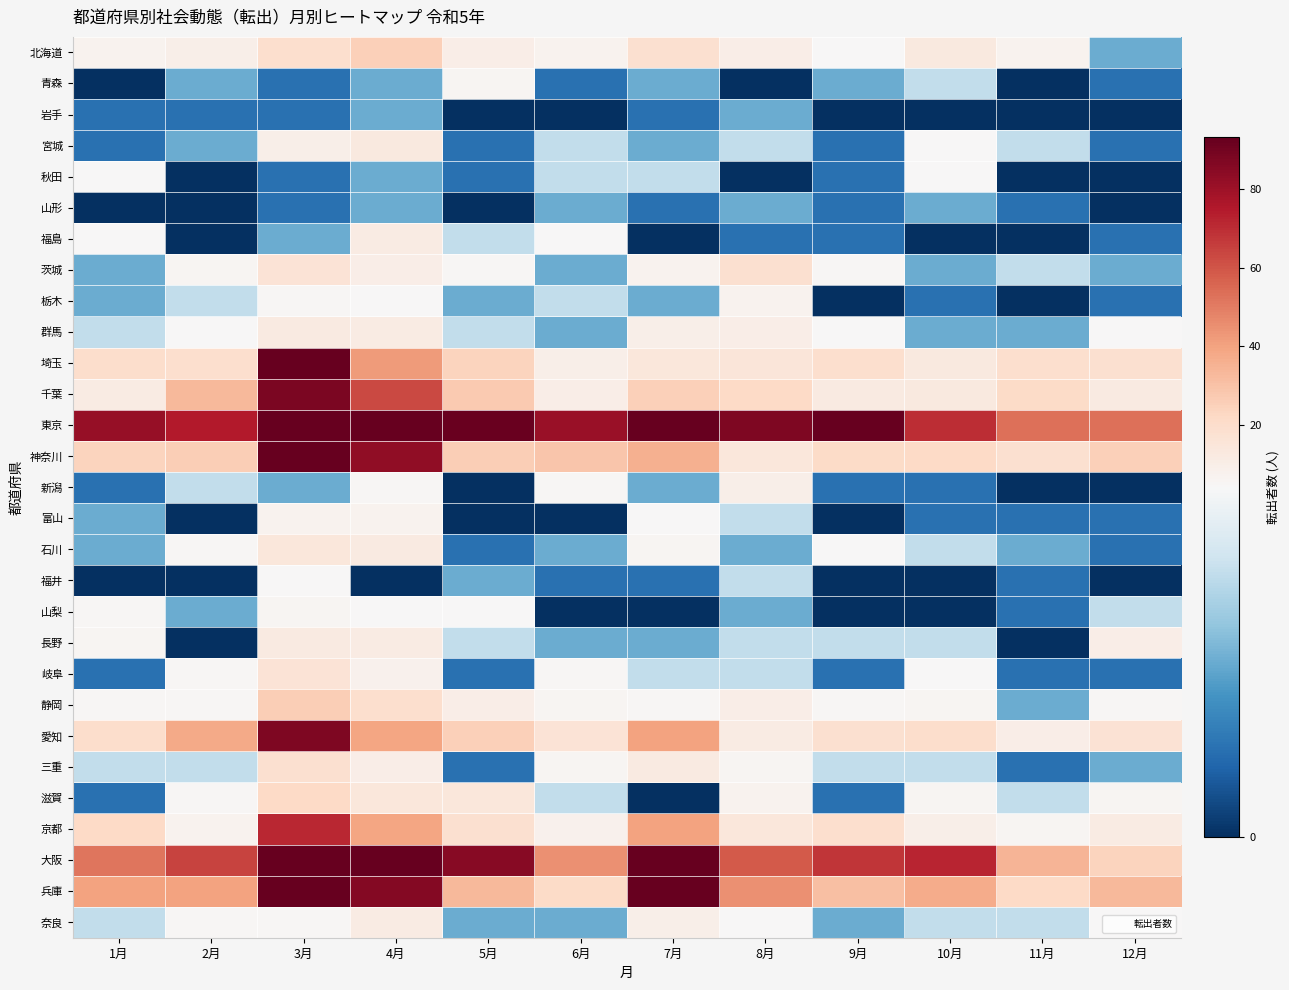

Reading left to right, extract all data points from this chart.

北海道: 1月=7	2月=9	3月=19	4月=25	5月=10	6月=7	7月=18	8月=10	9月=4	10月=13	11月=7	12月=2
青森: 1月=0	2月=2	3月=1	4月=2	5月=6	6月=1	7月=2	8月=0	9月=2	10月=3	11月=0	12月=1
岩手: 1月=1	2月=1	3月=1	4月=2	5月=0	6月=0	7月=1	8月=2	9月=0	10月=0	11月=0	12月=0
宮城: 1月=1	2月=2	3月=9	4月=13	5月=1	6月=3	7月=2	8月=3	9月=1	10月=4	11月=3	12月=1
秋田: 1月=4	2月=0	3月=1	4月=2	5月=1	6月=3	7月=3	8月=0	9月=1	10月=4	11月=0	12月=0
山形: 1月=0	2月=0	3月=1	4月=2	5月=0	6月=2	7月=1	8月=2	9月=1	10月=2	11月=1	12月=0
福島: 1月=4	2月=0	3月=2	4月=11	5月=3	6月=4	7月=0	8月=1	9月=1	10月=0	11月=0	12月=1
茨城: 1月=2	2月=6	3月=16	4月=10	5月=5	6月=2	7月=7	8月=18	9月=5	10月=2	11月=3	12月=2
栃木: 1月=2	2月=3	3月=5	4月=4	5月=2	6月=3	7月=2	8月=7	9月=0	10月=1	11月=0	12月=1
群馬: 1月=3	2月=4	3月=12	4月=11	5月=3	6月=2	7月=9	8月=10	9月=4	10月=2	11月=2	12月=4
埼玉: 1月=20	2月=19	3月=94	4月=42	5月=24	6月=9	7月=14	8月=15	9月=19	10月=13	11月=19	12月=18
千葉: 1月=11	2月=33	3月=88	4月=63	5月=27	6月=10	7月=25	8月=22	9月=12	10月=13	11月=21	12月=12
東京: 1月=82	2月=75	3月=454	4月=178	5月=92	6月=81	7月=105	8月=87	9月=98	10月=70	11月=53	12月=53
神奈川: 1月=24	2月=26	3月=145	4月=83	5月=26	6月=29	7月=36	8月=14	9月=21	10月=22	11月=18	12月=25
新潟: 1月=1	2月=3	3月=2	4月=5	5月=0	6月=5	7月=2	8月=9	9月=1	10月=1	11月=0	12月=0
富山: 1月=2	2月=0	3月=7	4月=7	5月=0	6月=0	7月=4	8月=3	9月=0	10月=1	11月=1	12月=1
石川: 1月=2	2月=5	3月=14	4月=12	5月=1	6月=2	7月=6	8月=2	9月=4	10月=3	11月=2	12月=1
福井: 1月=0	2月=0	3月=4	4月=0	5月=2	6月=1	7月=1	8月=3	9月=0	10月=0	11月=1	12月=0
山梨: 1月=5	2月=2	3月=6	4月=4	5月=4	6月=0	7月=0	8月=2	9月=0	10月=0	11月=1	12月=3
長野: 1月=6	2月=0	3月=12	4月=11	5月=3	6月=2	7月=2	8月=3	9月=3	10月=3	11月=0	12月=10
岐阜: 1月=1	2月=5	3月=16	4月=8	5月=1	6月=5	7月=3	8月=3	9月=1	10月=4	11月=1	12月=1
静岡: 1月=5	2月=5	3月=26	4月=19	5月=10	6月=6	7月=5	8月=10	9月=5	10月=6	11月=2	12月=5
愛知: 1月=20	2月=38	3月=87	4月=39	5月=25	6月=16	7月=40	8月=11	9月=18	10月=20	11月=10	12月=17
三重: 1月=3	2月=3	3月=18	4月=10	5月=1	6月=6	7月=12	8月=6	9月=3	10月=3	11月=1	12月=2
滋賀: 1月=1	2月=5	3月=22	4月=14	5月=14	6月=3	7月=0	8月=7	9月=1	10月=6	11月=3	12月=6
京都: 1月=22	2月=7	3月=71	4月=39	5月=18	6月=8	7月=40	8月=14	9月=19	10月=9	11月=6	12月=11
大阪: 1月=52	2月=64	3月=328	4月=162	5月=85	6月=45	7月=105	8月=59	9月=68	10月=72	11月=34	12月=24
兵庫: 1月=40	2月=40	3月=189	4月=86	5月=33	6月=21	7月=102	8月=45	9月=31	10月=37	11月=22	12月=33
奈良: 1月=3	2月=5	3月=5	4月=11	5月=2	6月=2	7月=9	8月=4	9月=2	10月=3	11月=3	12月=4